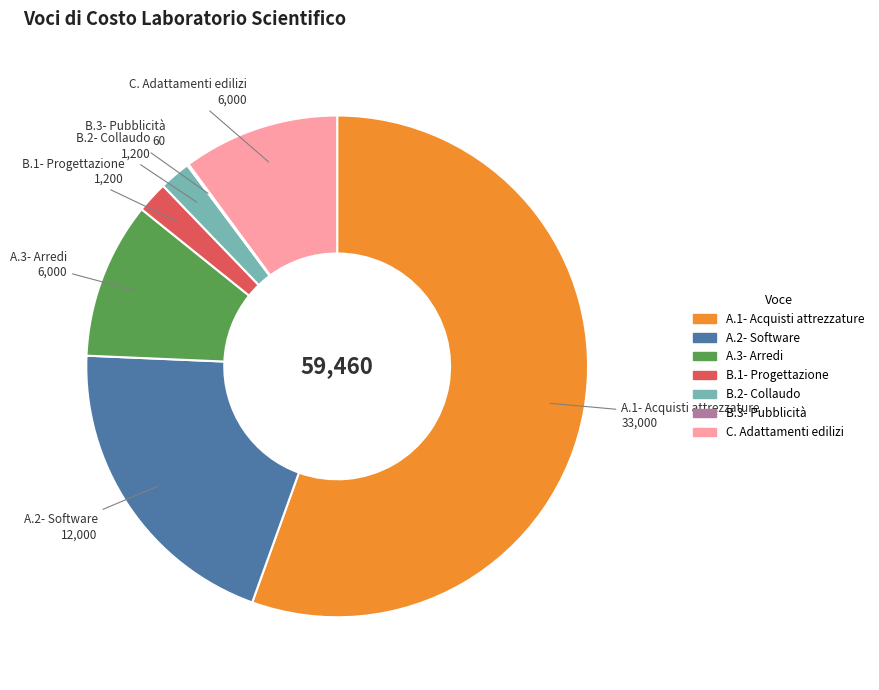

Does A.3- Arredi account for over 50% of the chart?

No